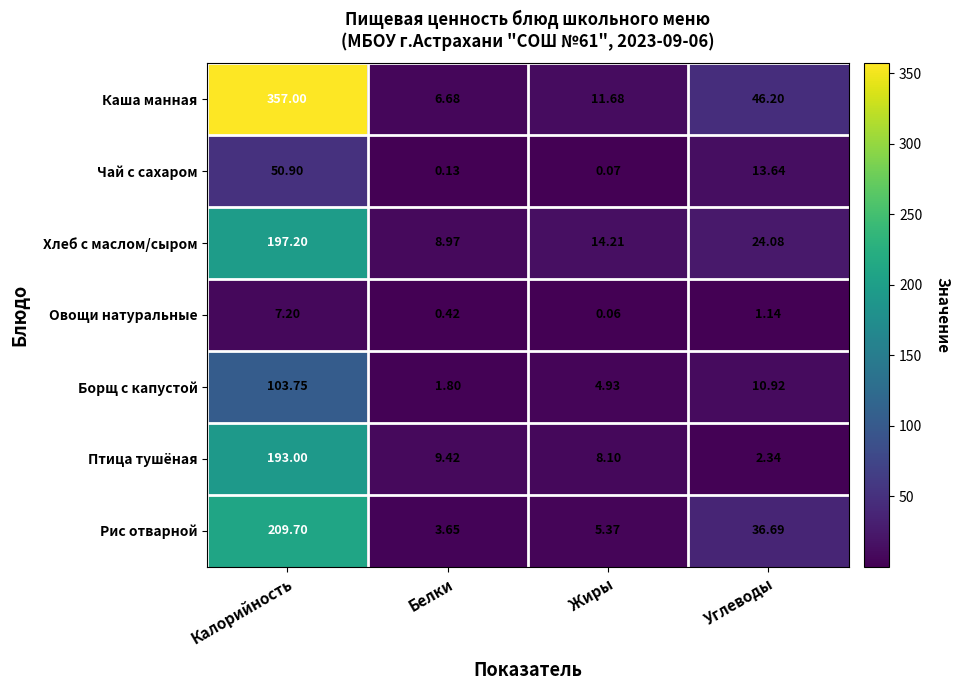

Is the value of Рис отварной at Белки greater than the value of Каша манная at Углеводы?

No